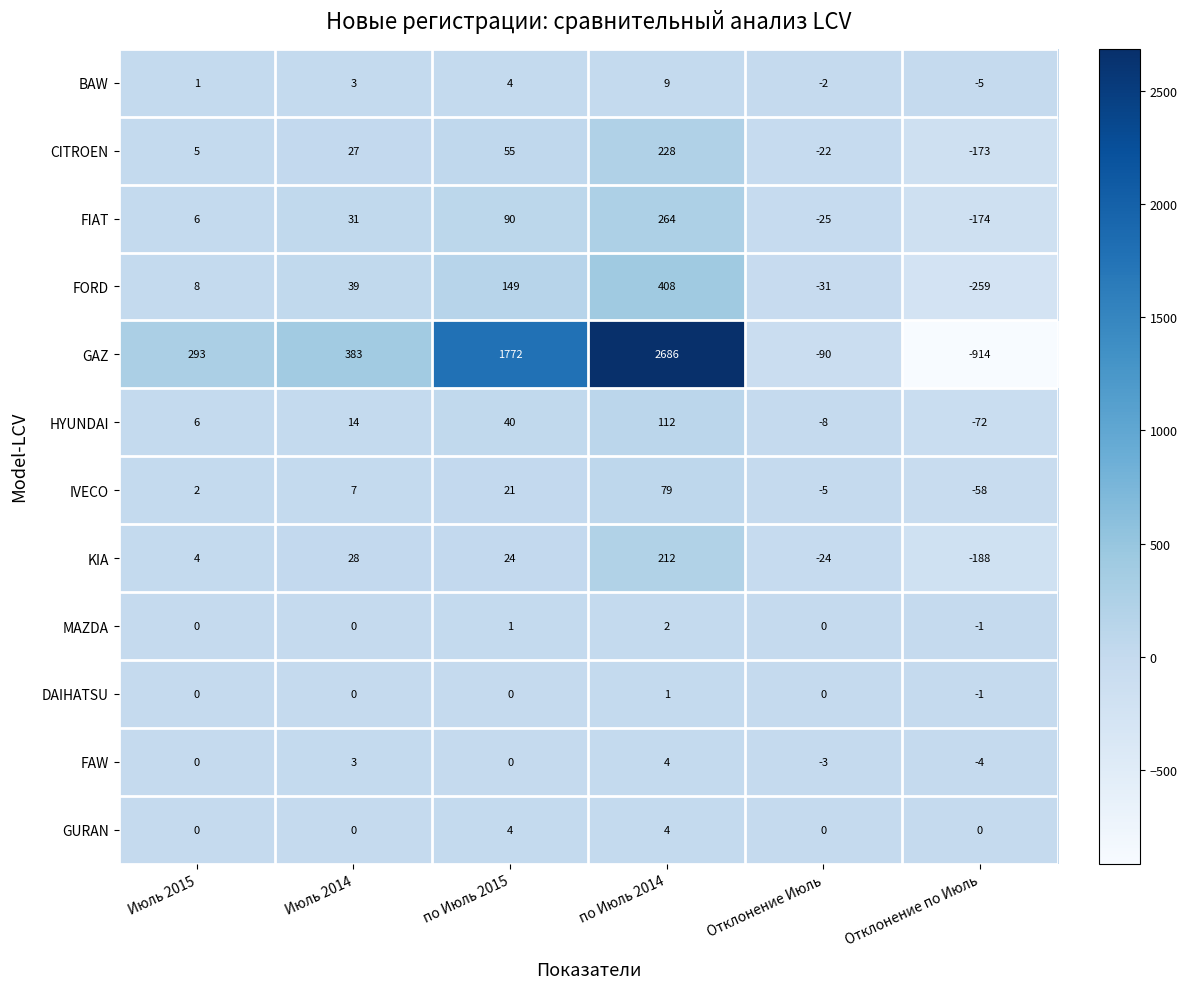

Count the GURAN values in the range 0 to 4.

6